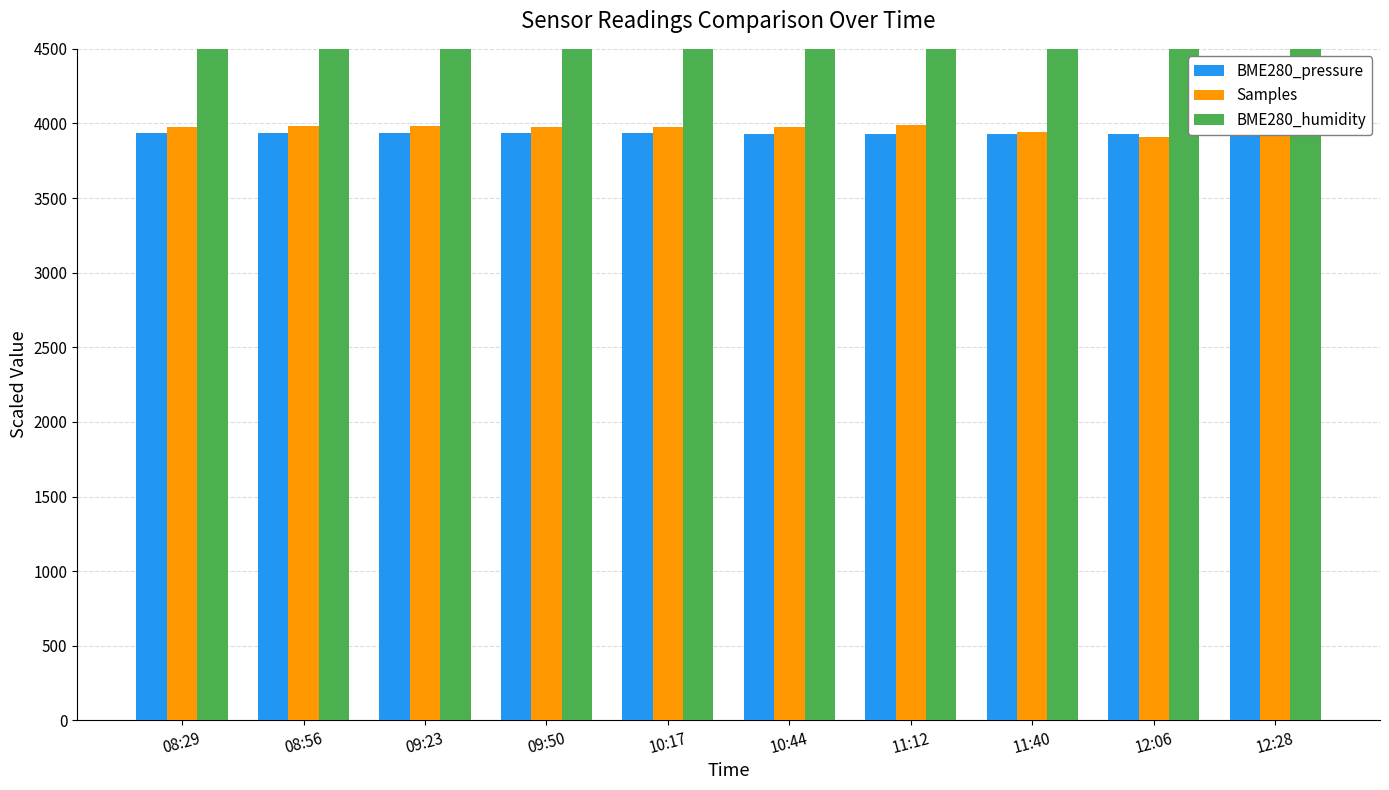

Between 12:06 and 11:40, which is larger?

11:40